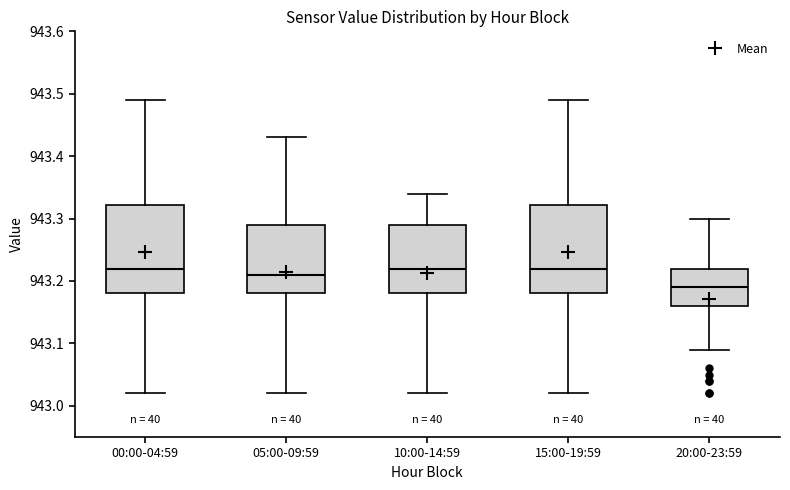

Where does the upper whisker of the box for 00:00-04:59 end on the y-axis? The values are not printed on the chart, so give them approximately, as read against the axis.

943.49